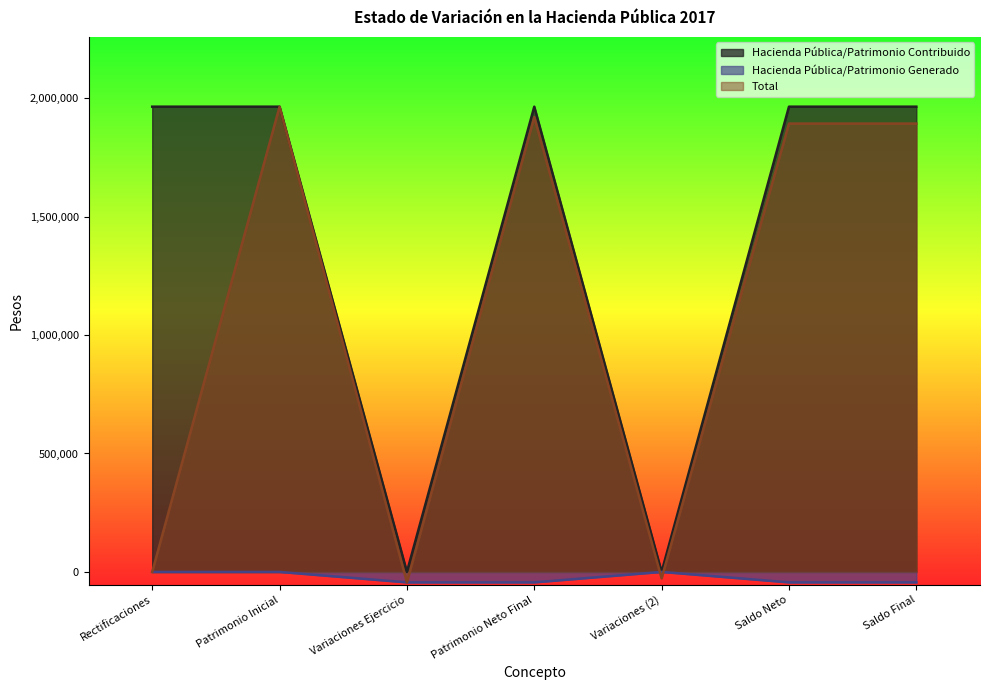

What is the average value of the Hacienda Pública/Patrimonio Generado series?

-25233.8